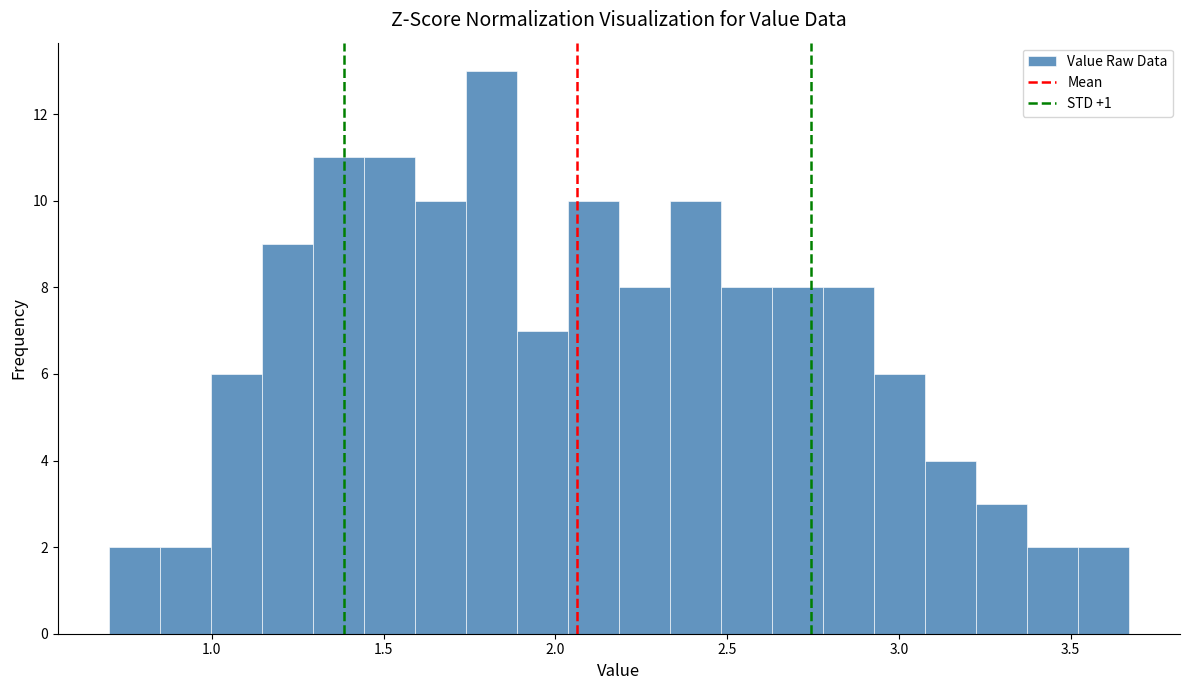

Read against the x-axis, roughly where is the centre of the tallest bar?

1.80